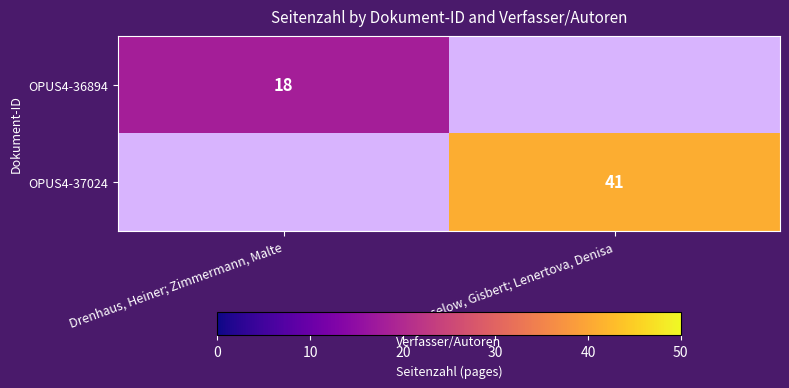

The OPUS4-36894 series shows 26 at Drenhaus, Heiner; Zimmermann, Malte. True or false?

False